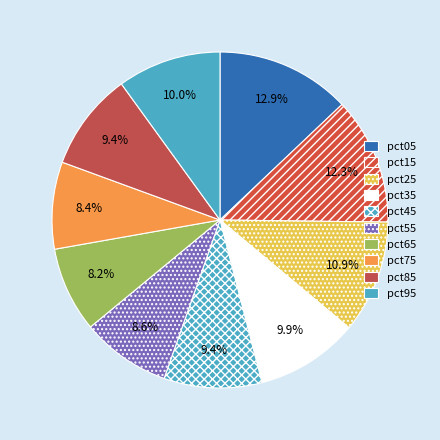

To the nearest percent, what is the combined percentage of pct55 and pct85?

18%